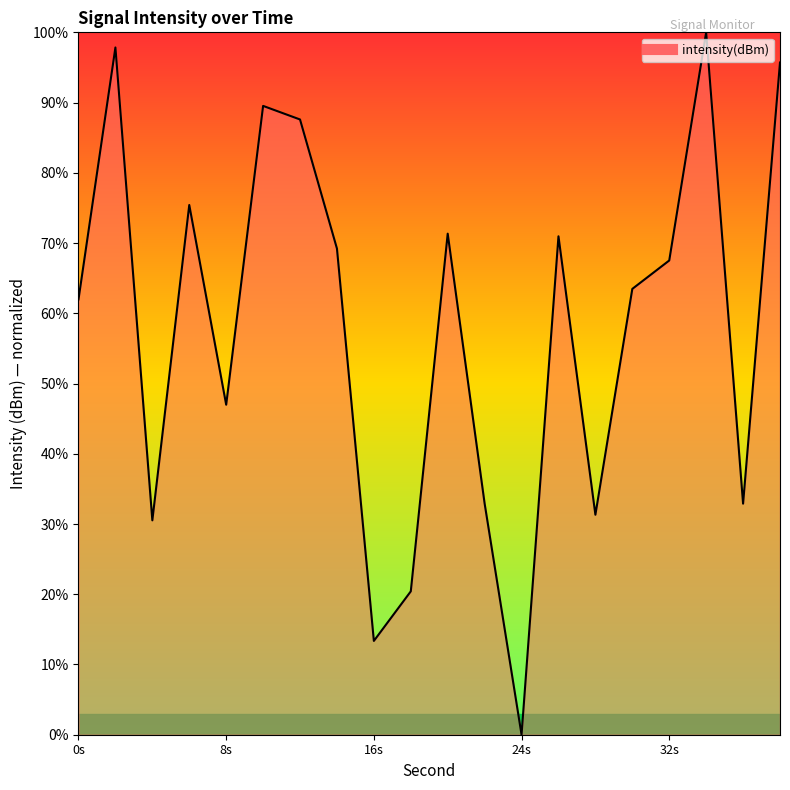

What is the maximum value shown in the chart?

100.0